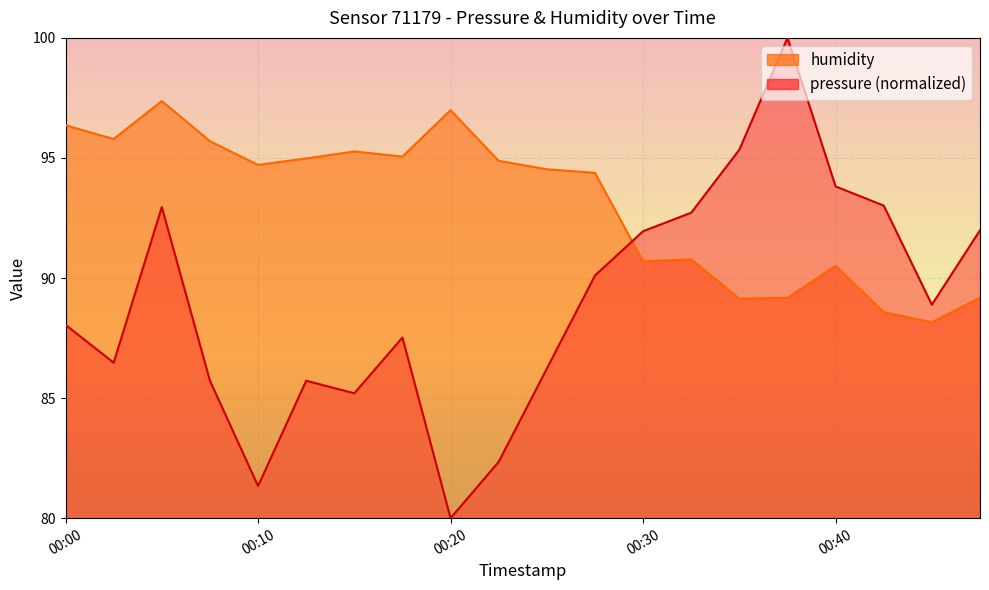

Where is the first local minimum for pressure?

00:03